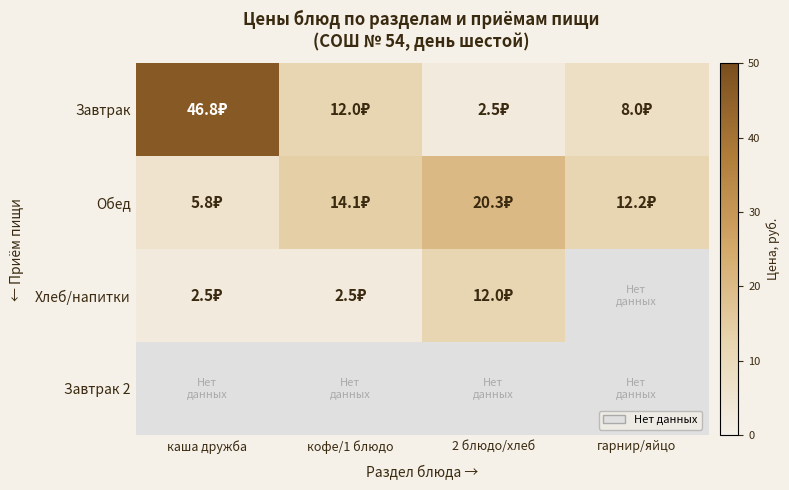

What is the difference between the maximum and minimum values in the Хлеб/напитки series?

9.5